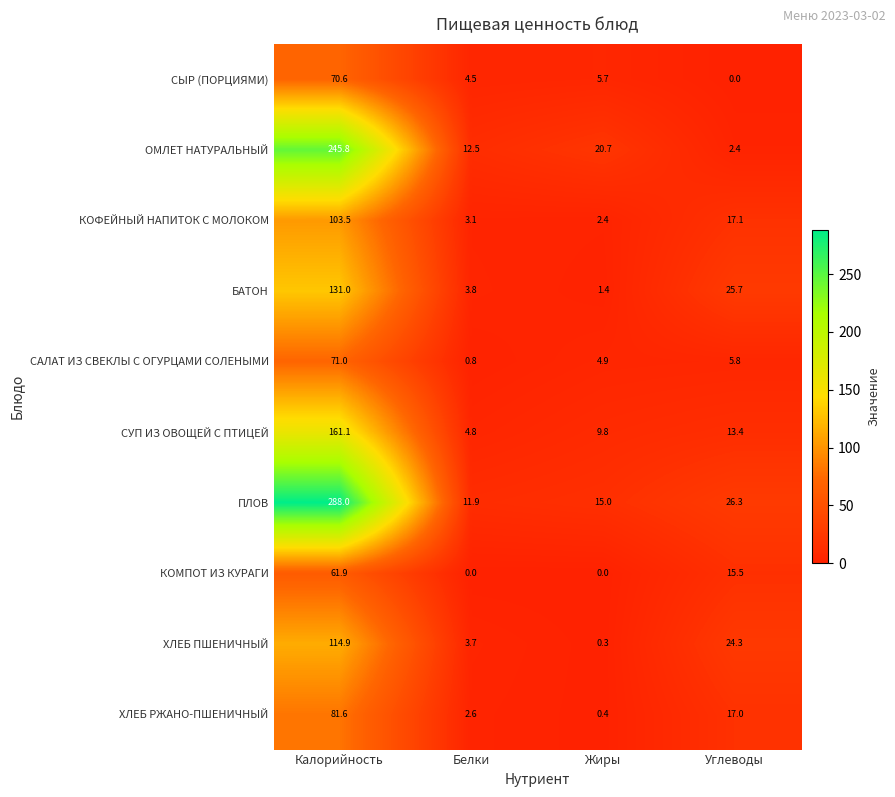

What is the sum of all ХЛЕБ ПШЕНИЧНЫЙ values?

143.2